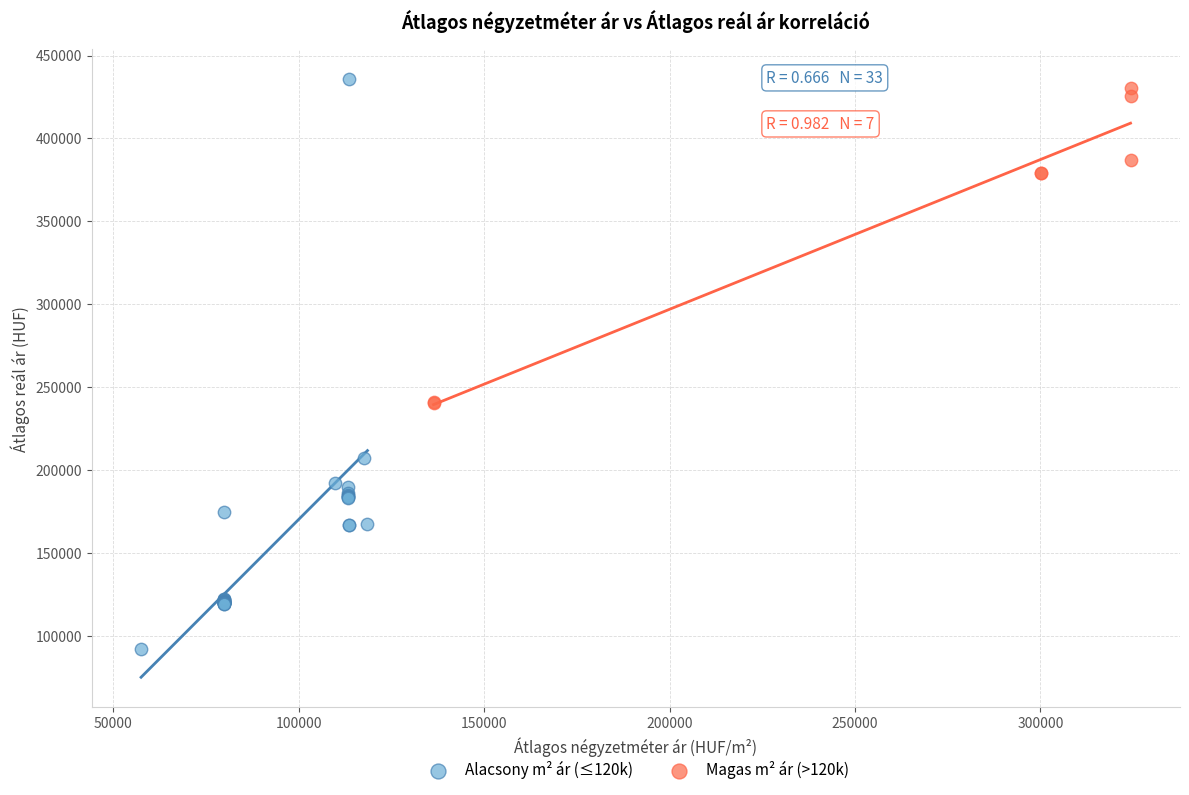

Which series contains the lowest Y value?

Alacsony m² ár (≤120k)